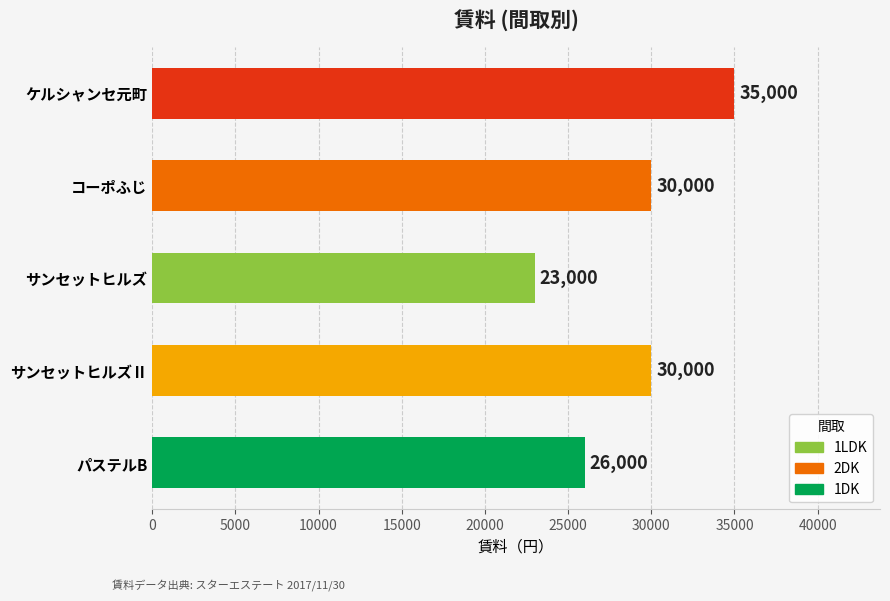

Reading top to bottom, list all the values displayed in this chart.

ケルシャンセ元町=35000	コーポふじ=30000	サンセットヒルズ=23000	サンセットヒルズⅡ=30000	パステルB=26000